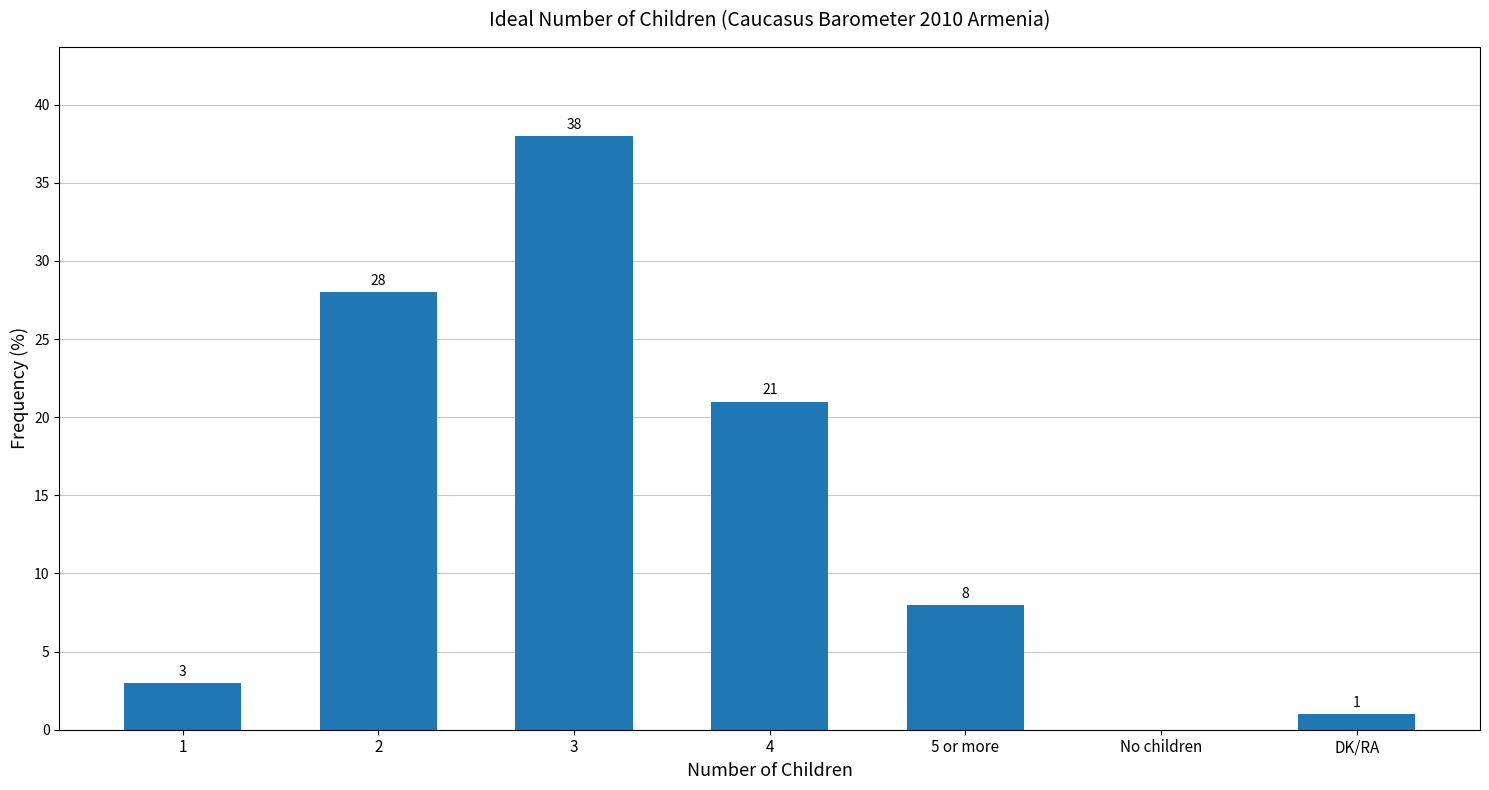

Are the bars horizontal?

No